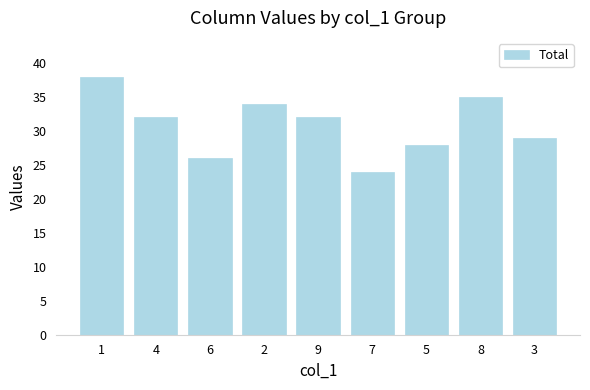

What is the label of the 2nd bar from the left?

4